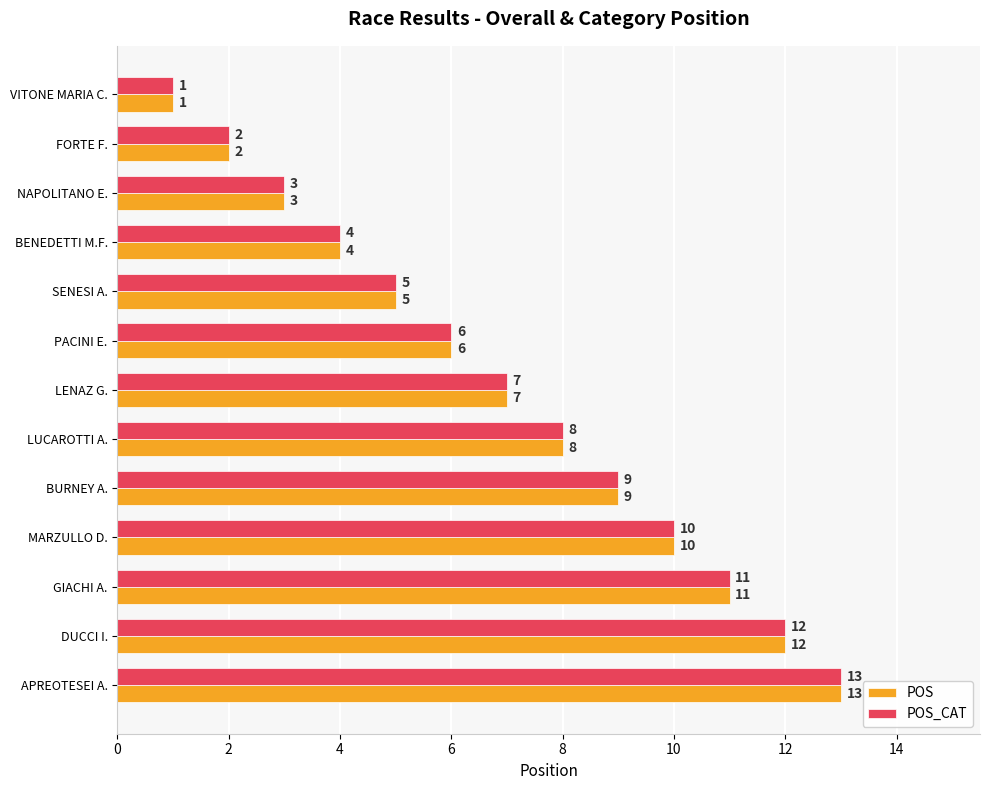

Is the value of POS at NAPOLITANO E. greater than the value of POS_CAT at BENEDETTI M.F.?

No